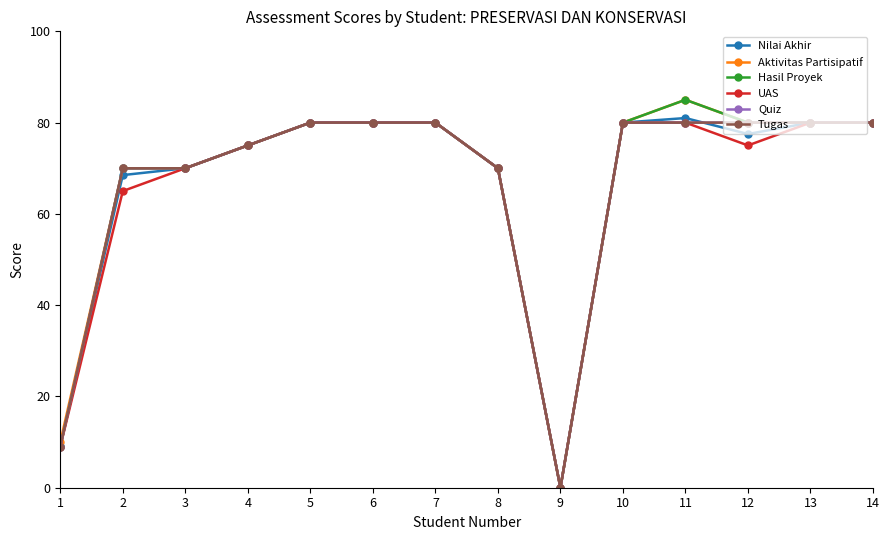

What is the difference between the maximum and minimum values in the Tugas series?

80.0